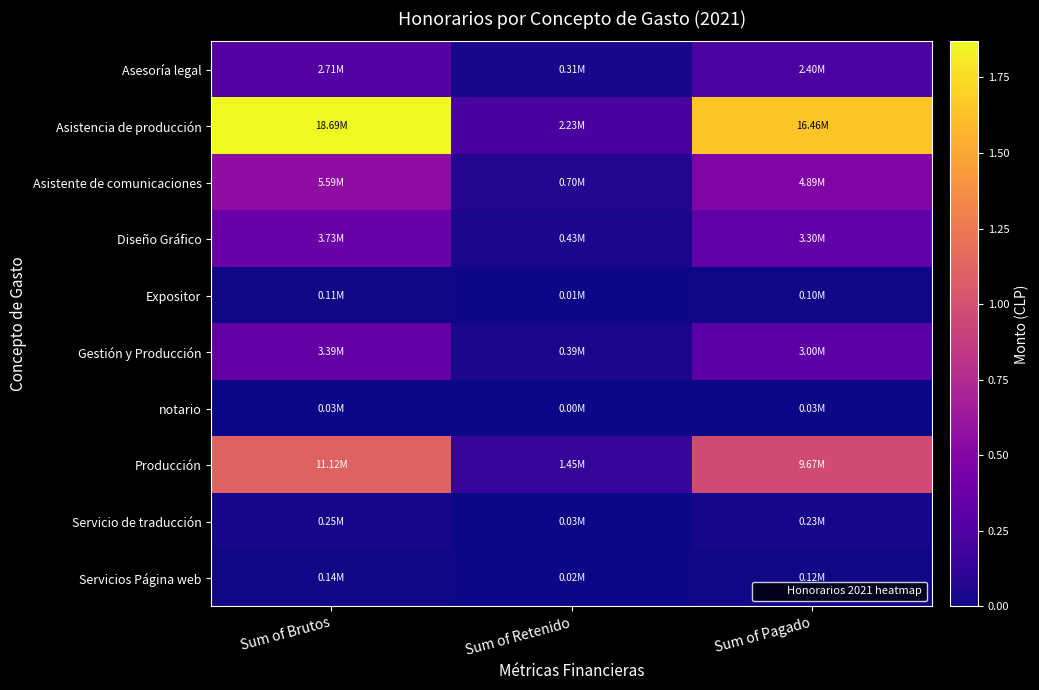

At how many categories does at least one series exceed 10572461?

2